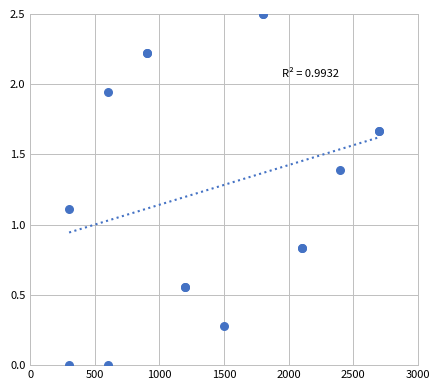

What Y value in the scatter plot is closest to 1?

1.1